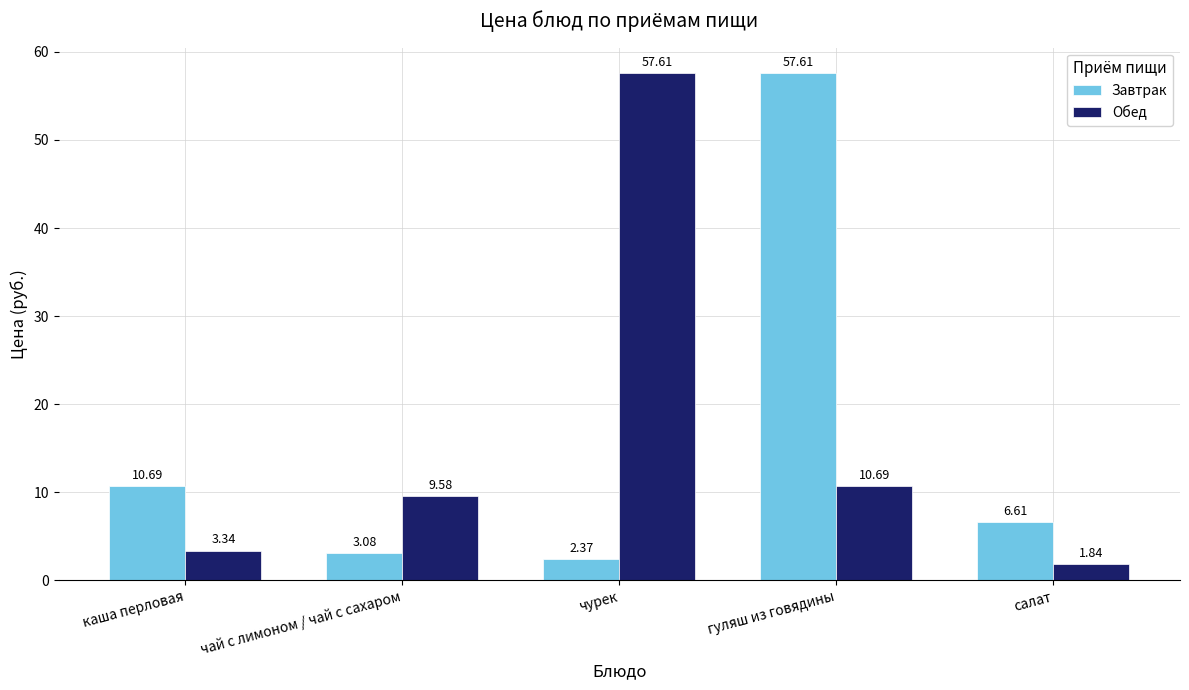

What is the sum of the Завтрак values at каша перловая and гуляш из говядины?

68.3